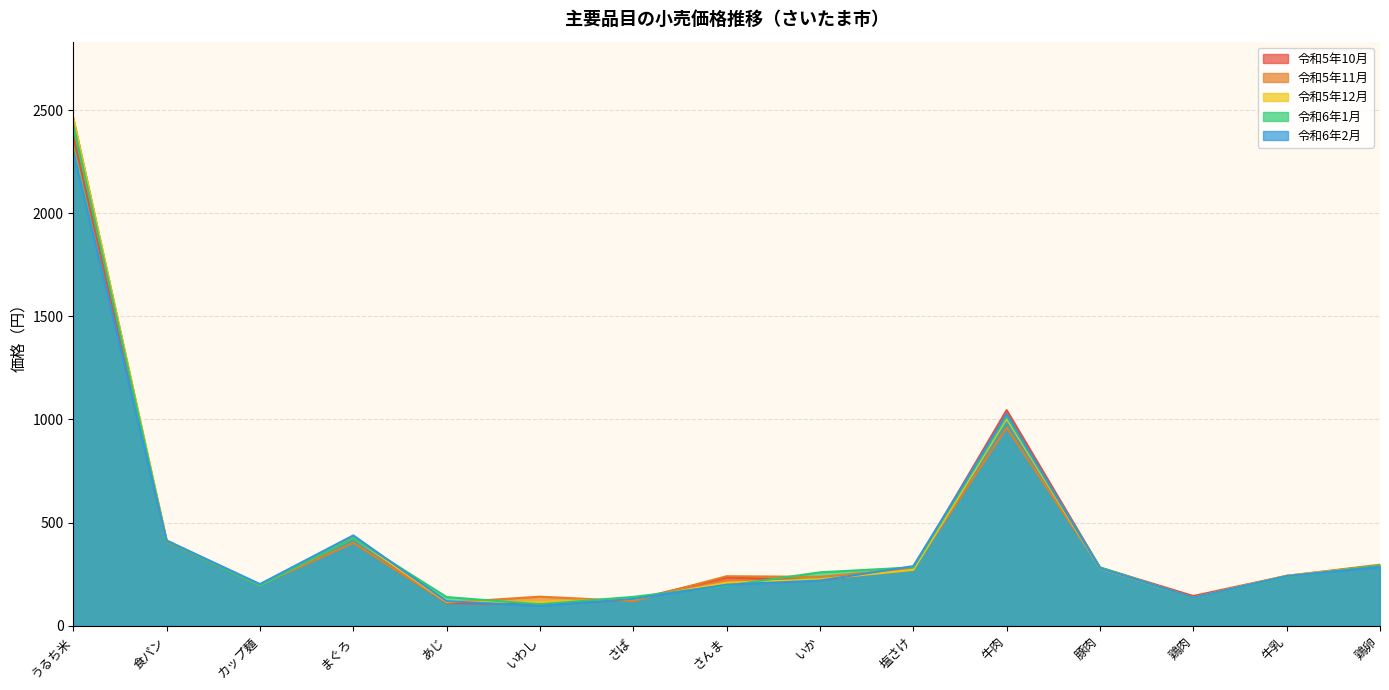

How many intersections are there between 令和5年10月 and 令和6年2月?

6